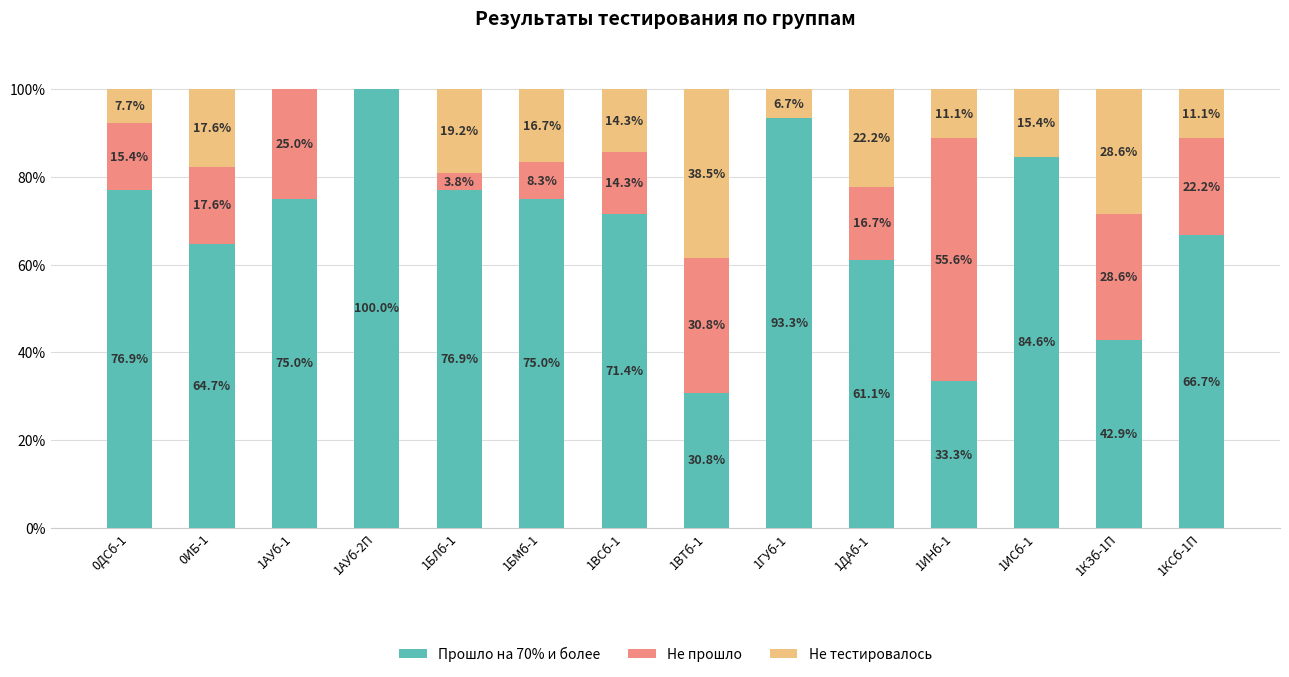

What is the sum of the Прошло на 70% и более values at 1ИНб-1 and 1КЗб-1П?

76.2